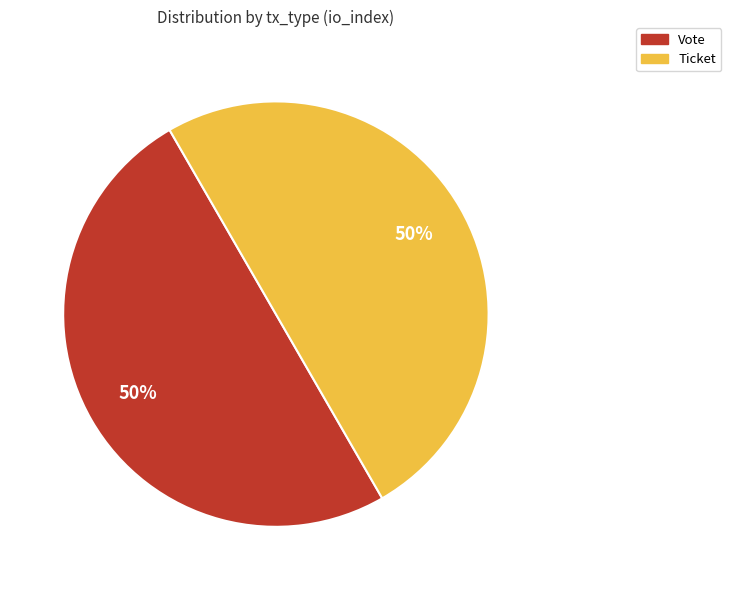

To the nearest percent, what is the average slice percentage?

50%